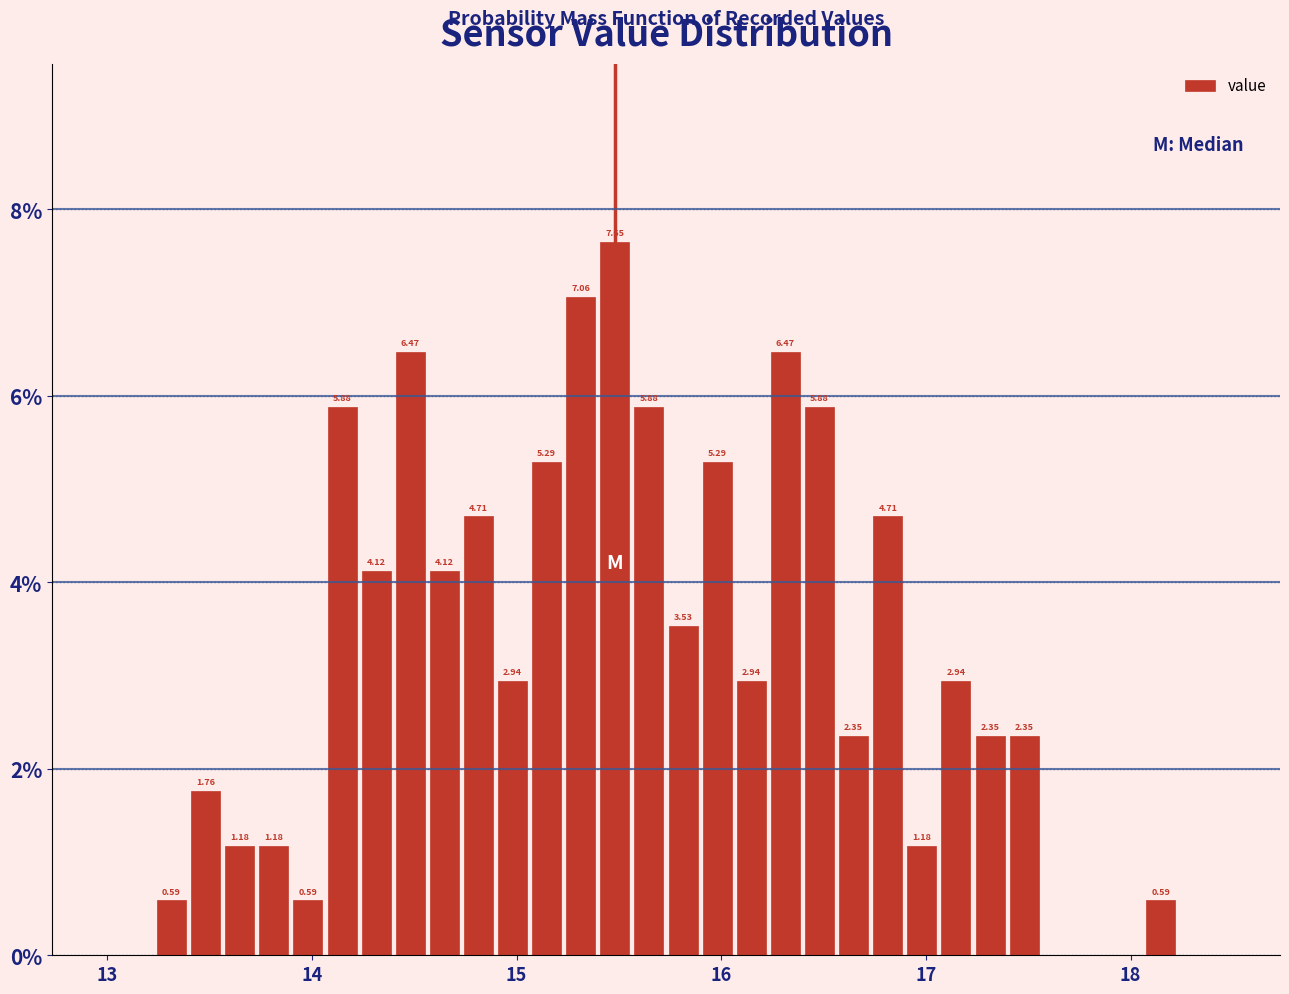

Around what value on the x-axis is the tallest bar? Give the approximate position of its centre, as read against the axis.

15.5